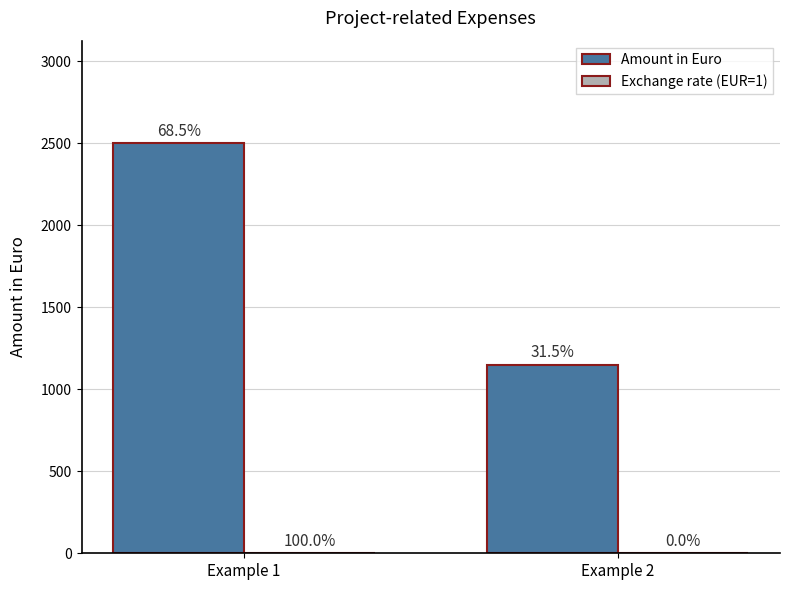

How many groups of bars are there?

2